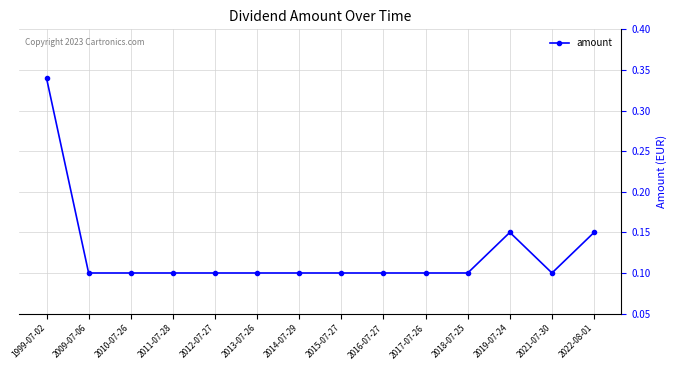

What is the label of the 9th point from the left?

2016-07-27